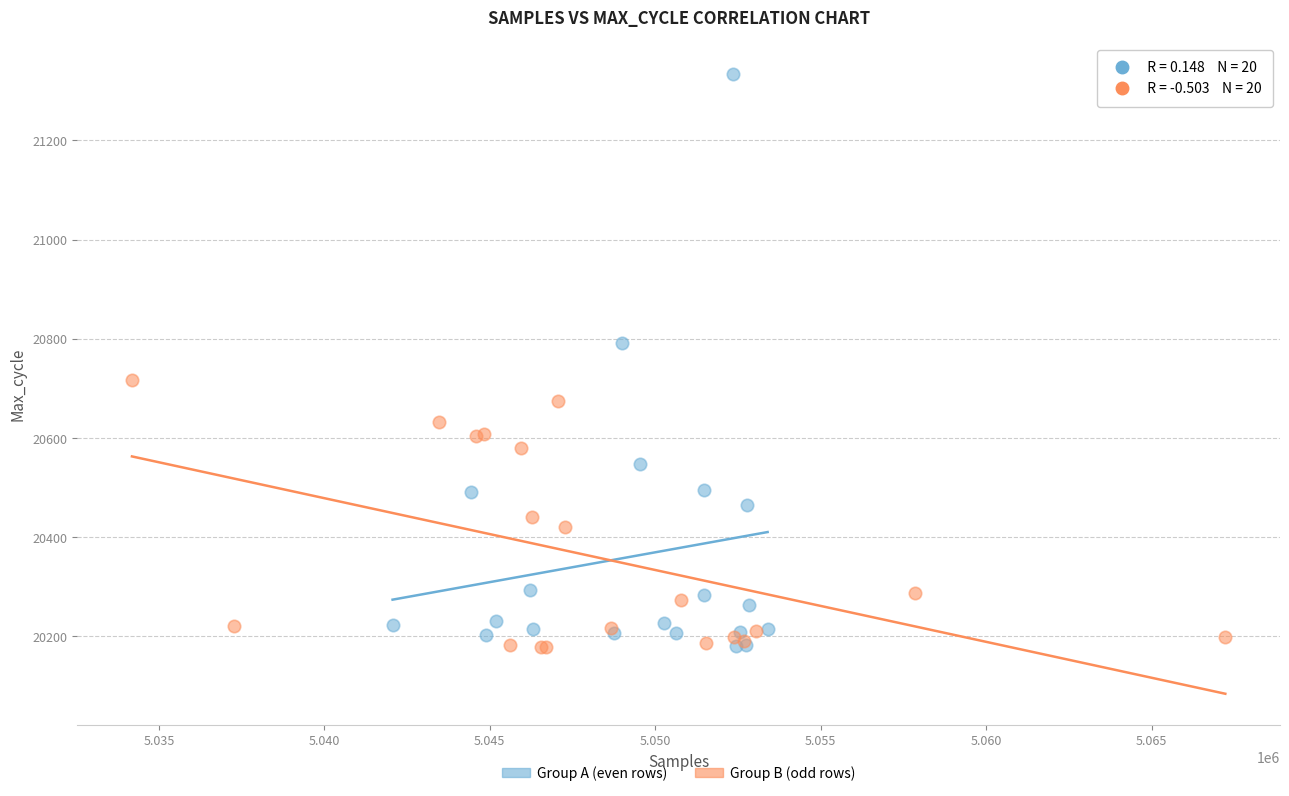

Which series contains the highest Y value?

Group A (even rows)